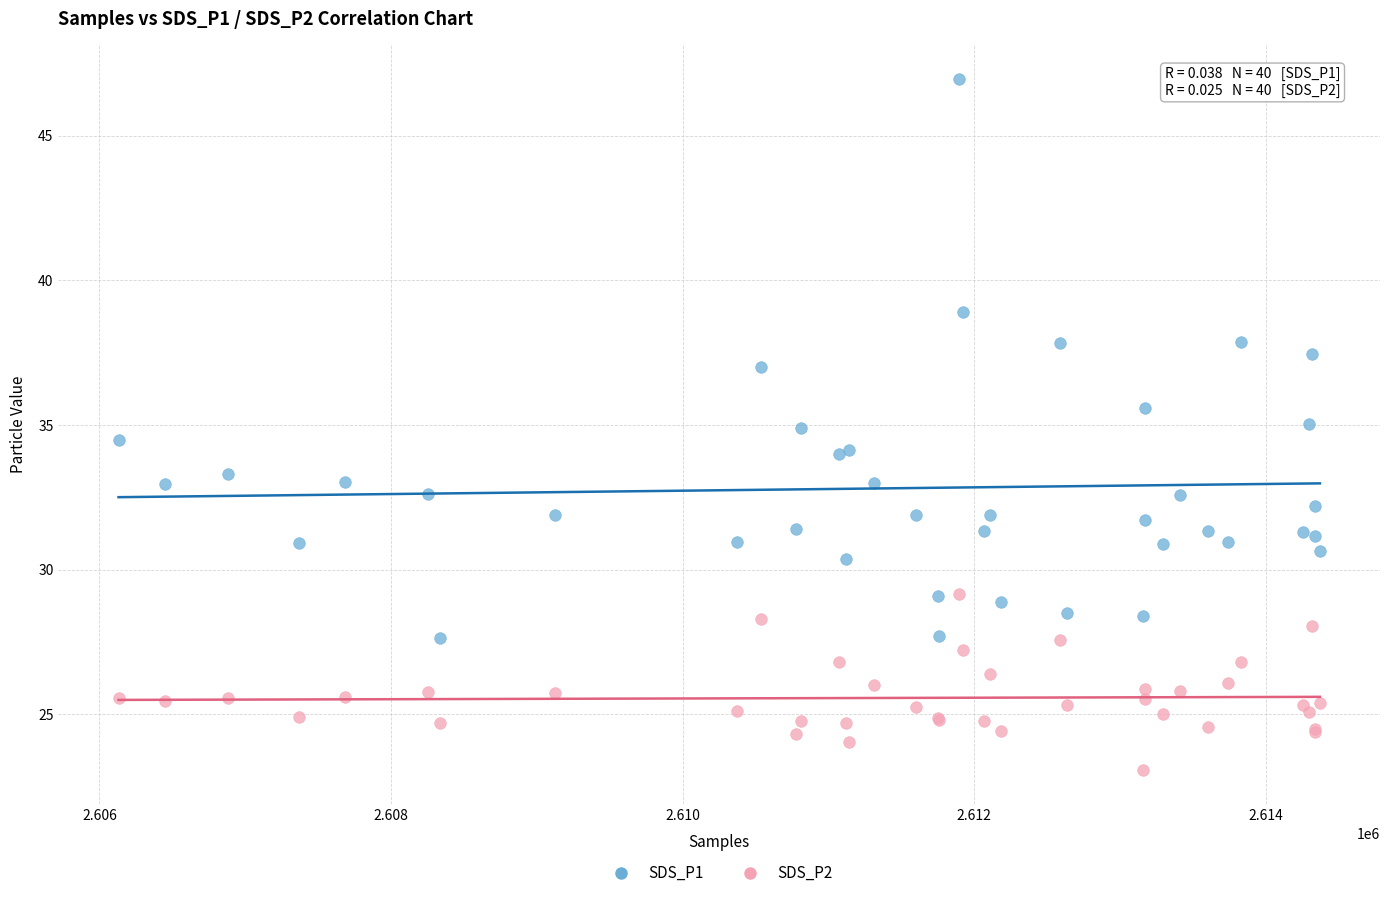

Which series has the largest Y range (max minus min)?

SDS_P1